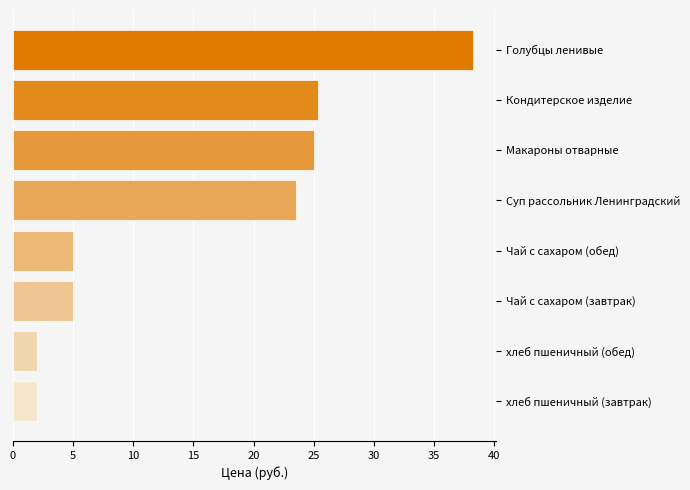

Which has a higher value, Кондитерское изделие or Чай с сахаром (обед)?

Кондитерское изделие